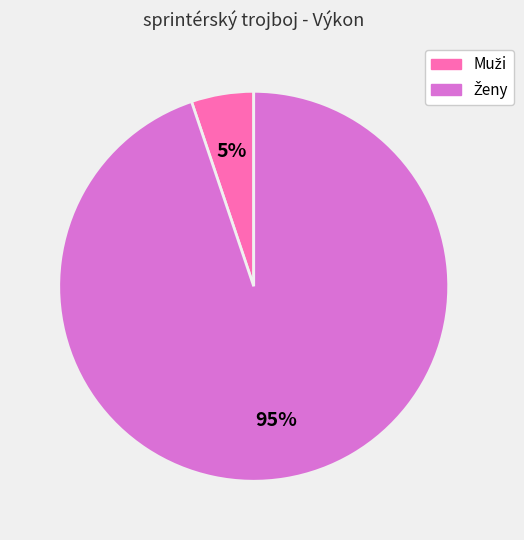

To the nearest percent, what is the difference between the largest and smallest slice percentages?

90%